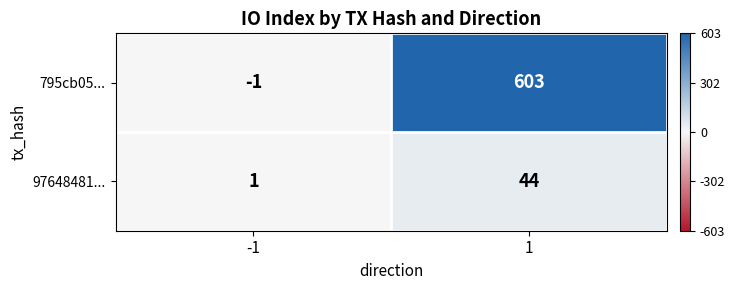

The value of 795cb05... at -1 is 0. True or false?

False